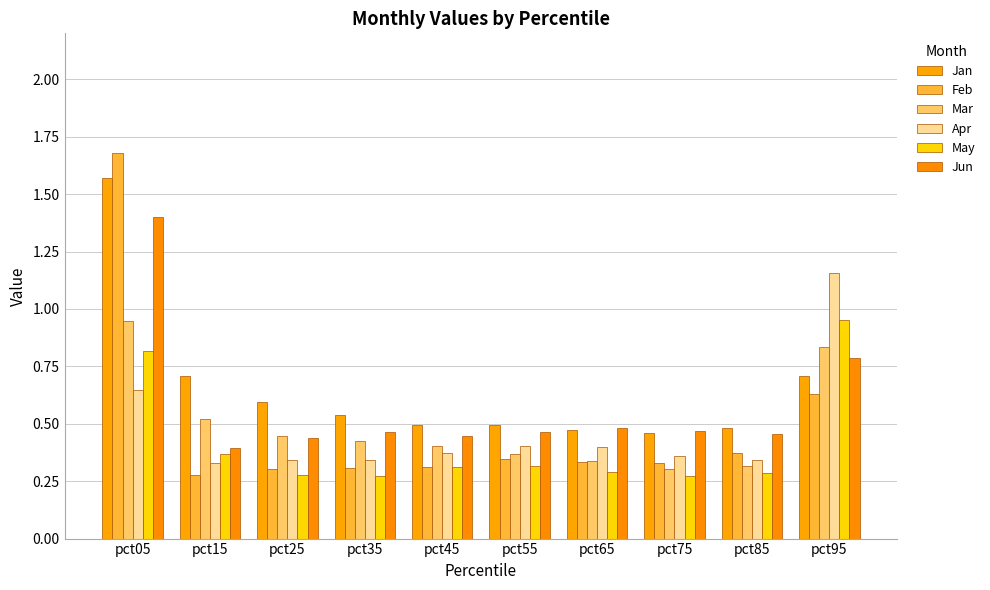

Is it true that Mar equals 0.7 at pct25?

False